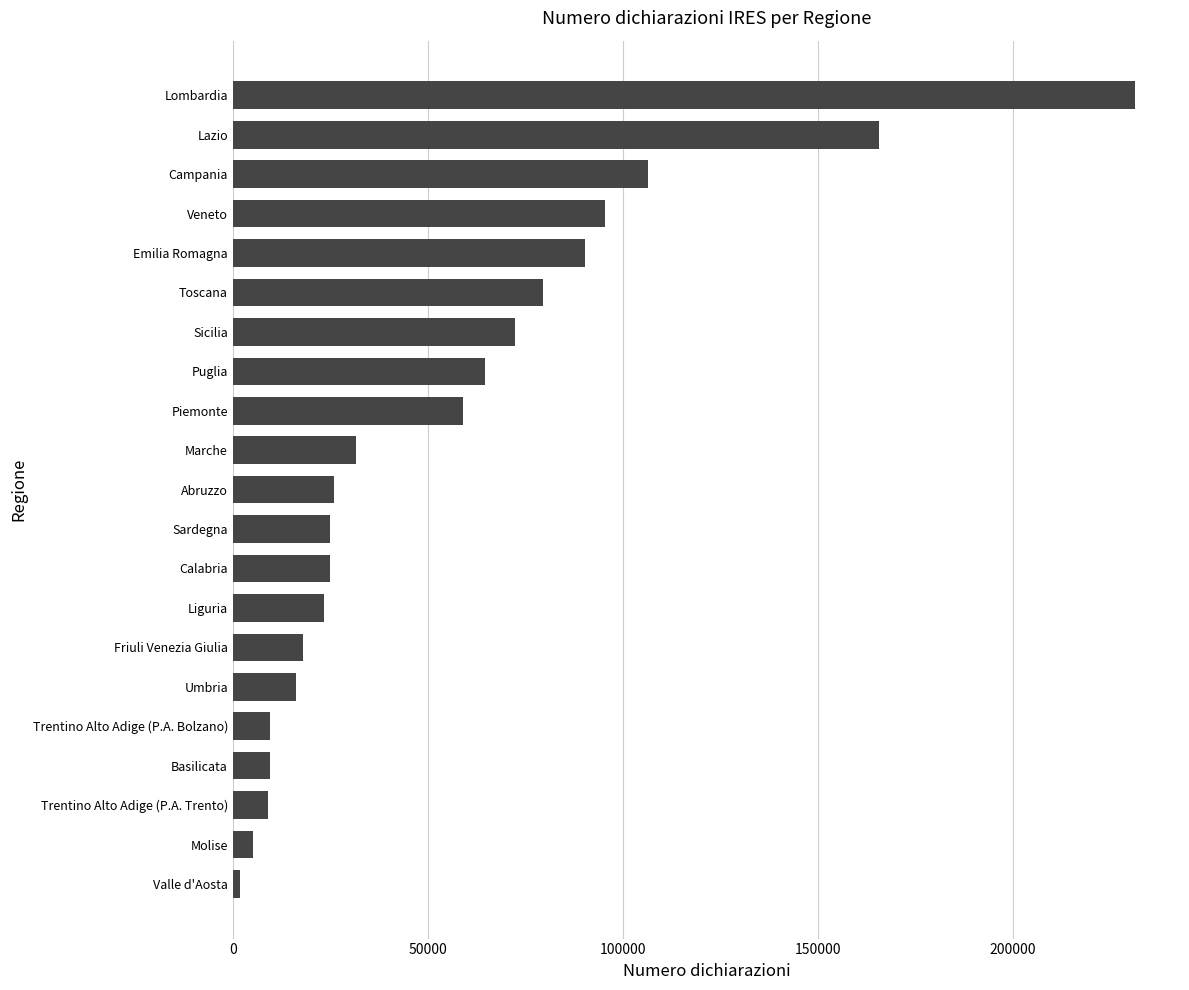

What is the ratio of the value at Basilicata to the value at Friuli Venezia Giulia?

0.5